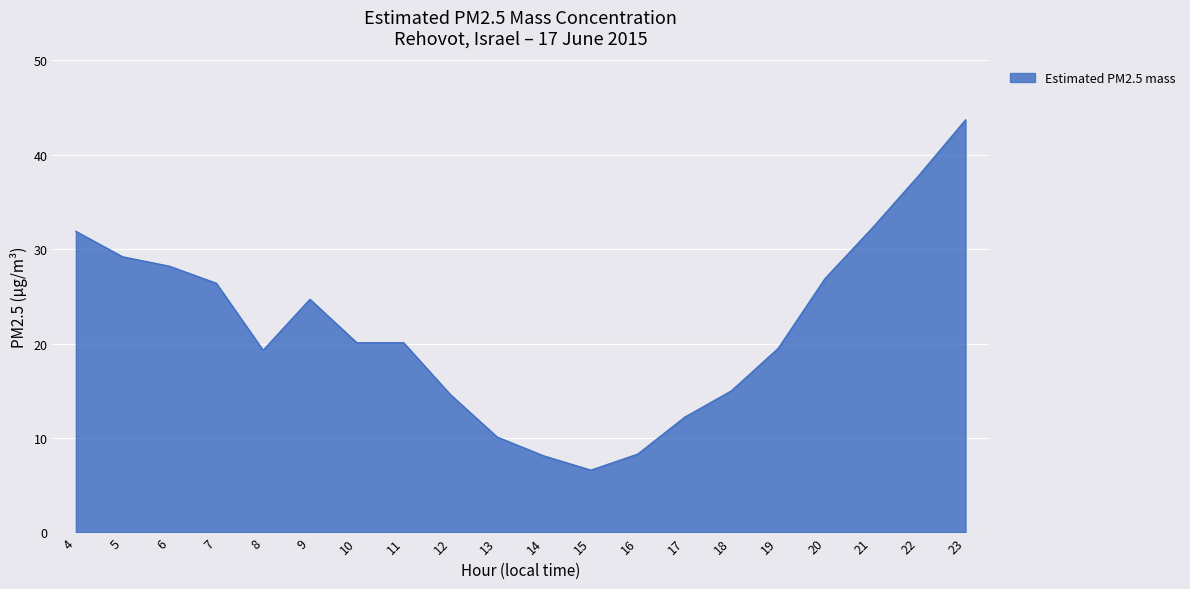

What is the change in value from 5 to 15?

-22.6